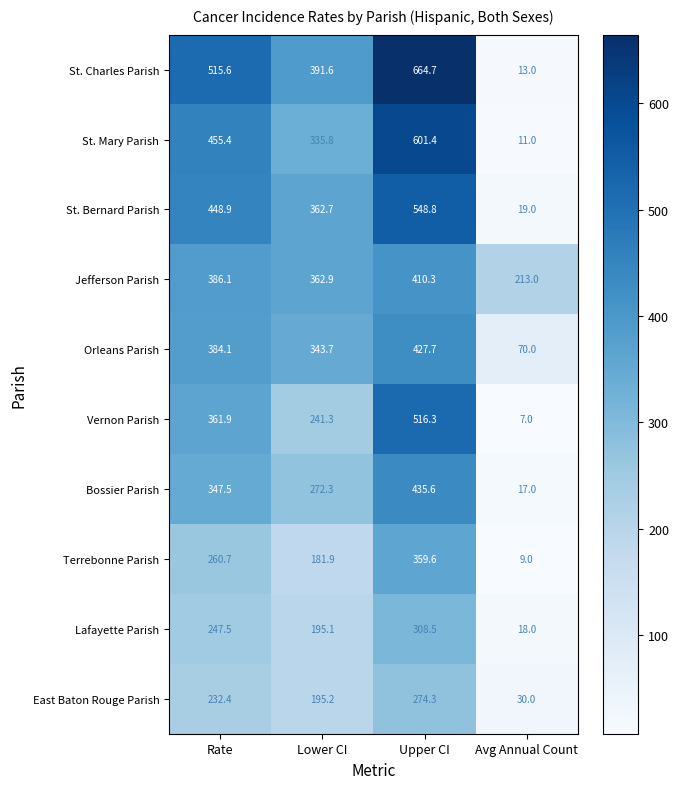

Rank the series at Avg Annual Count from lowest to highest value.

Vernon Parish, Terrebonne Parish, St. Mary Parish, St. Charles Parish, Bossier Parish, Lafayette Parish, St. Bernard Parish, East Baton Rouge Parish, Orleans Parish, Jefferson Parish